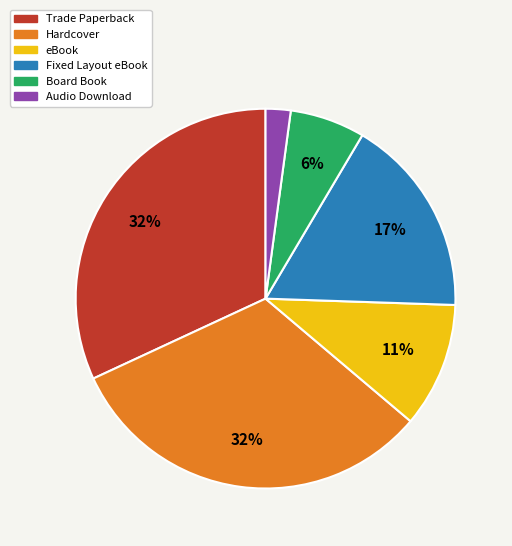

Between Trade Paperback and eBook, which is larger?

Trade Paperback